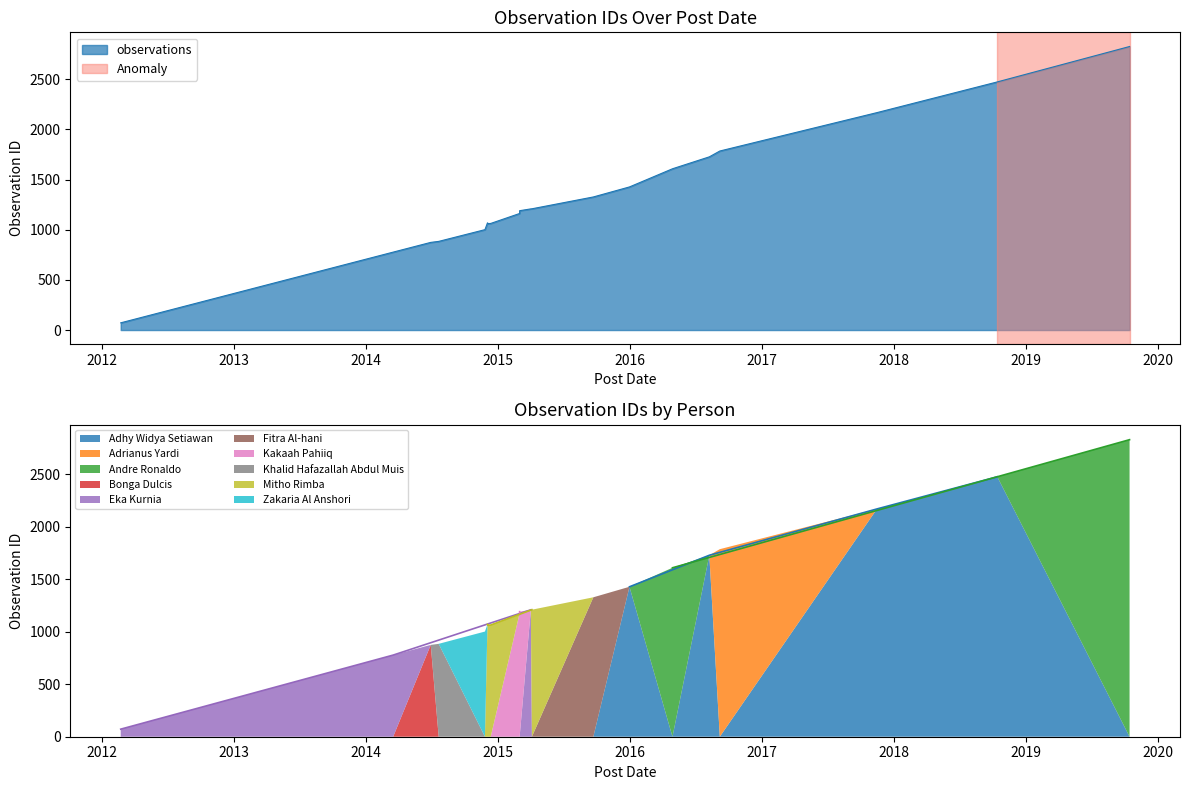

True or false: there are more than 0 points higher than both neighbors.

True